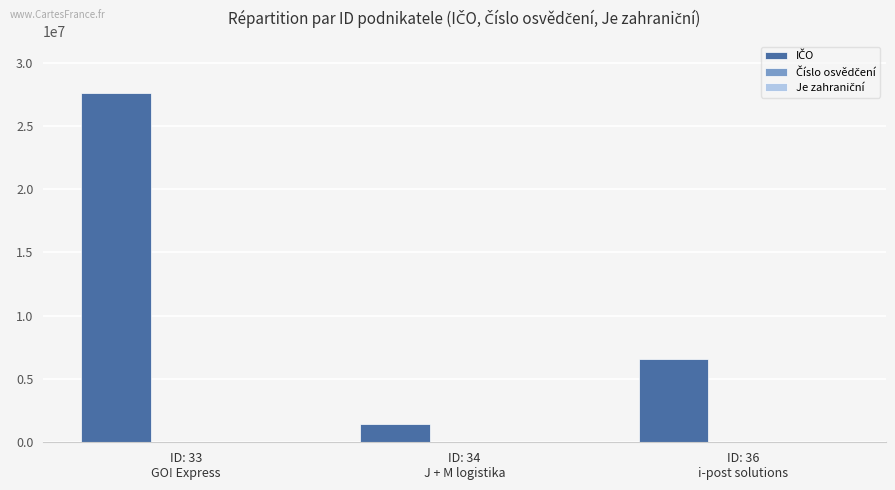

What is the maximum value shown in the chart?

27568962